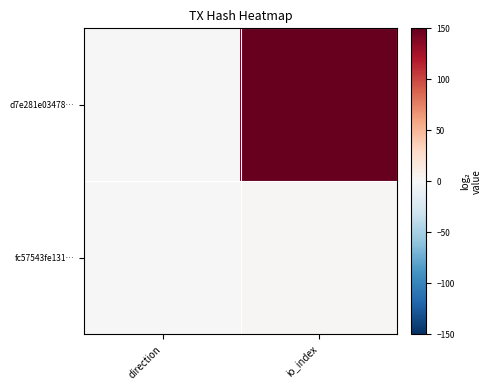

Rank the series by their maximum value, from lowest to highest.

fc57543fe131…, d7e281e03478…